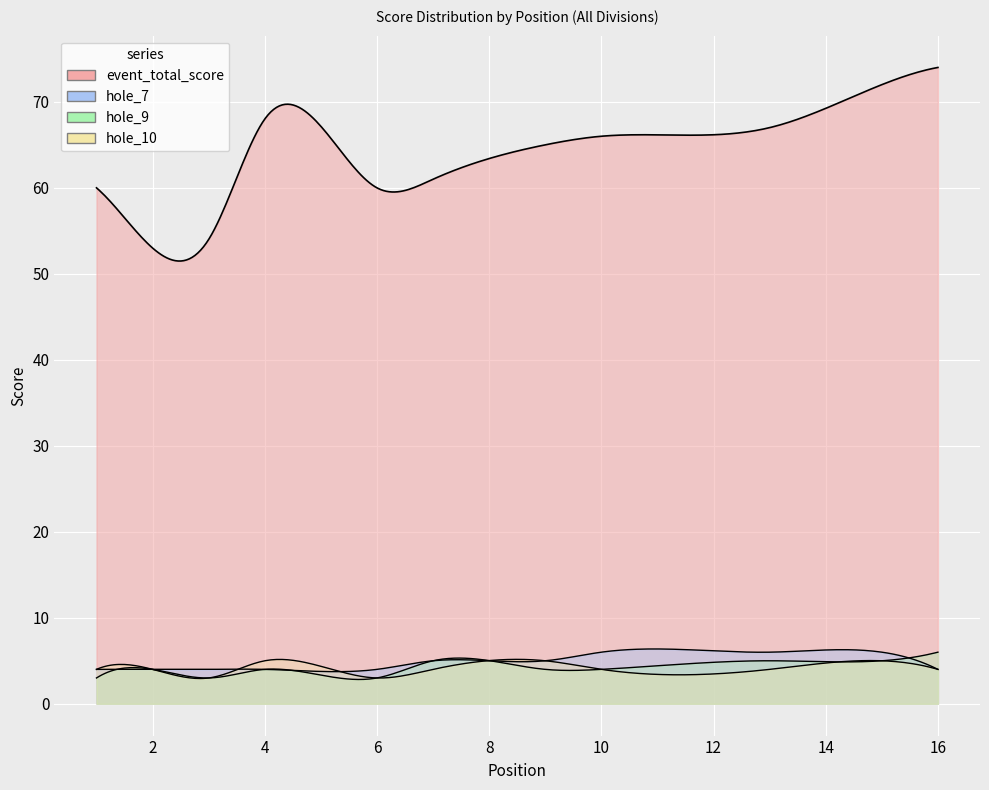

At which label does hole_9 first exceed 4?

7